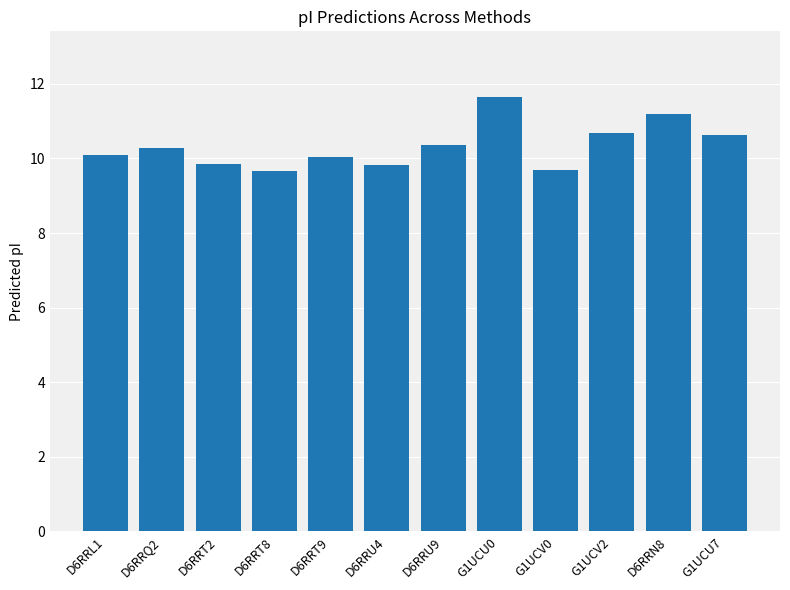

What is the greatest value displayed?

11.7